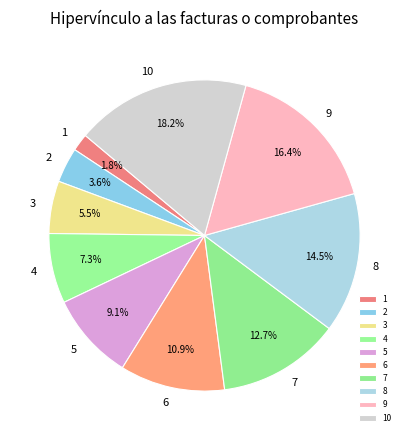

To the nearest percent, what is the combined percentage of 2 and 10?

22%